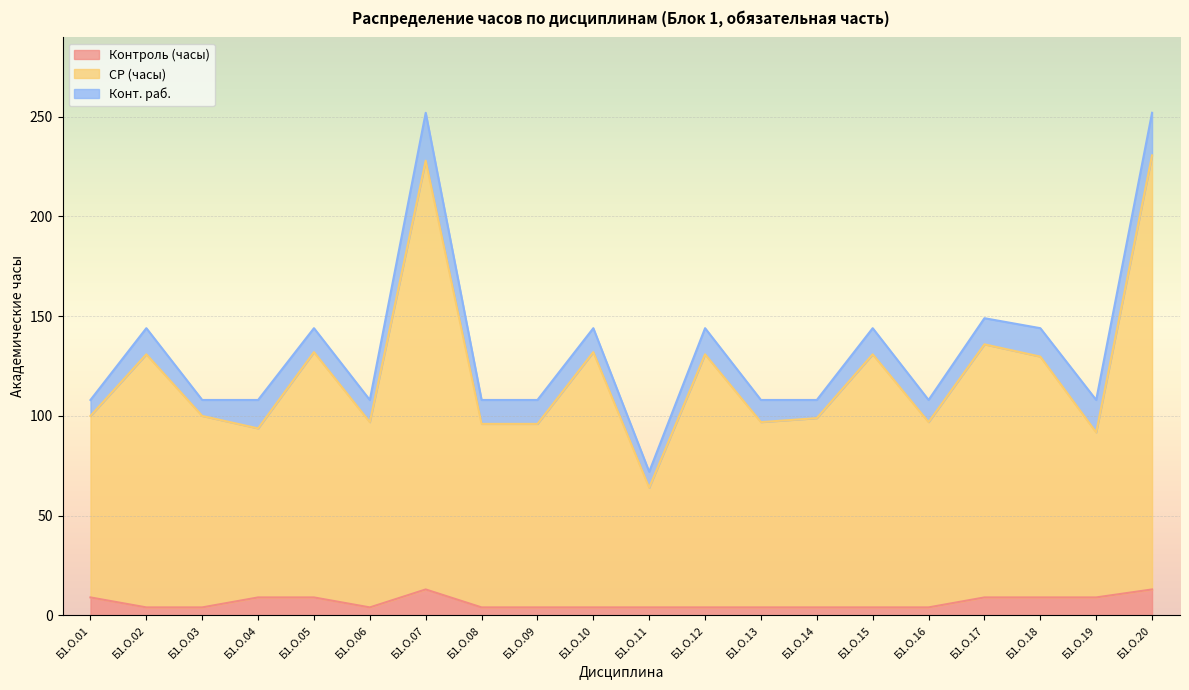

The value of Контроль (часы) at Б1.О.20 is 13.0. True or false?

True